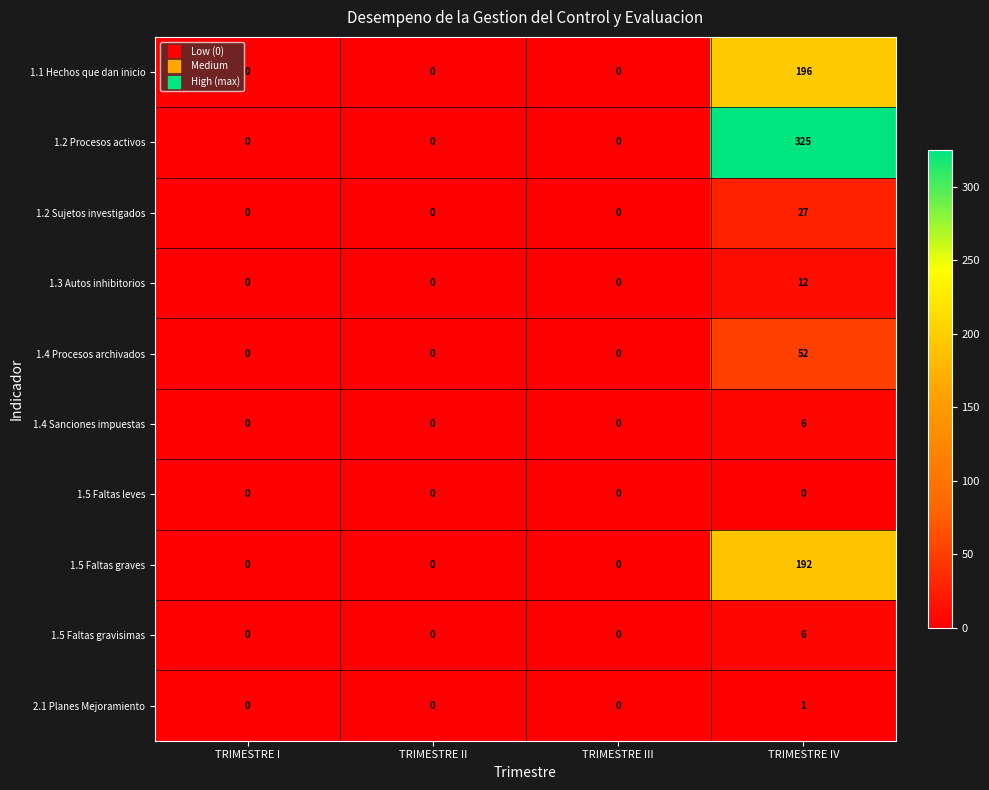

At how many categories does at least one series exceed 73?

1